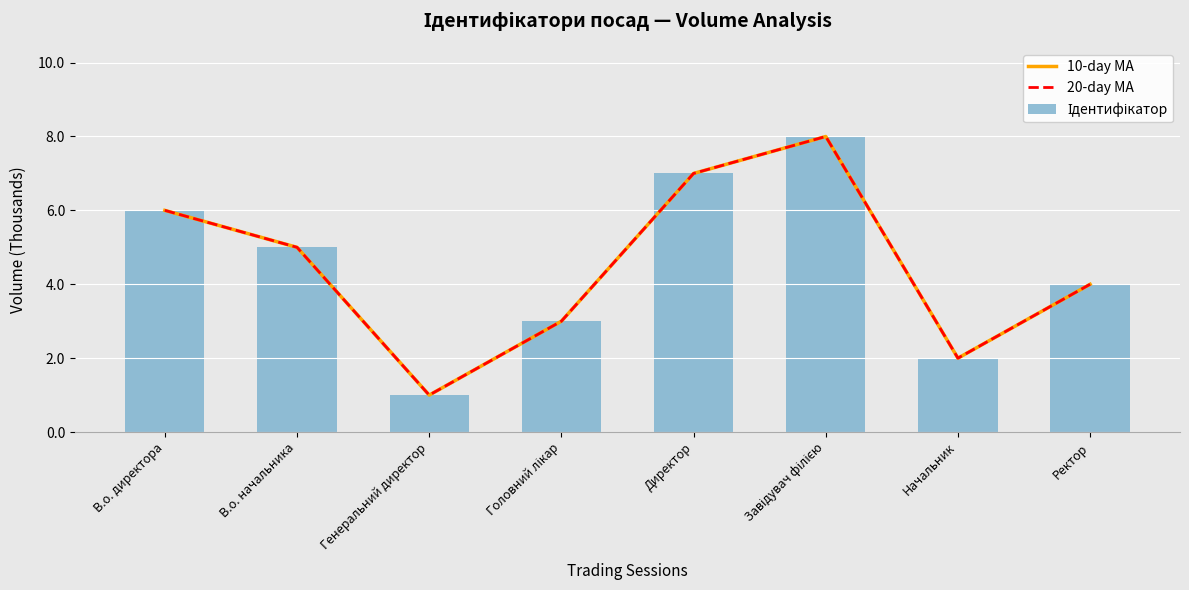

Which series has the largest total across all categories?

10-day MA